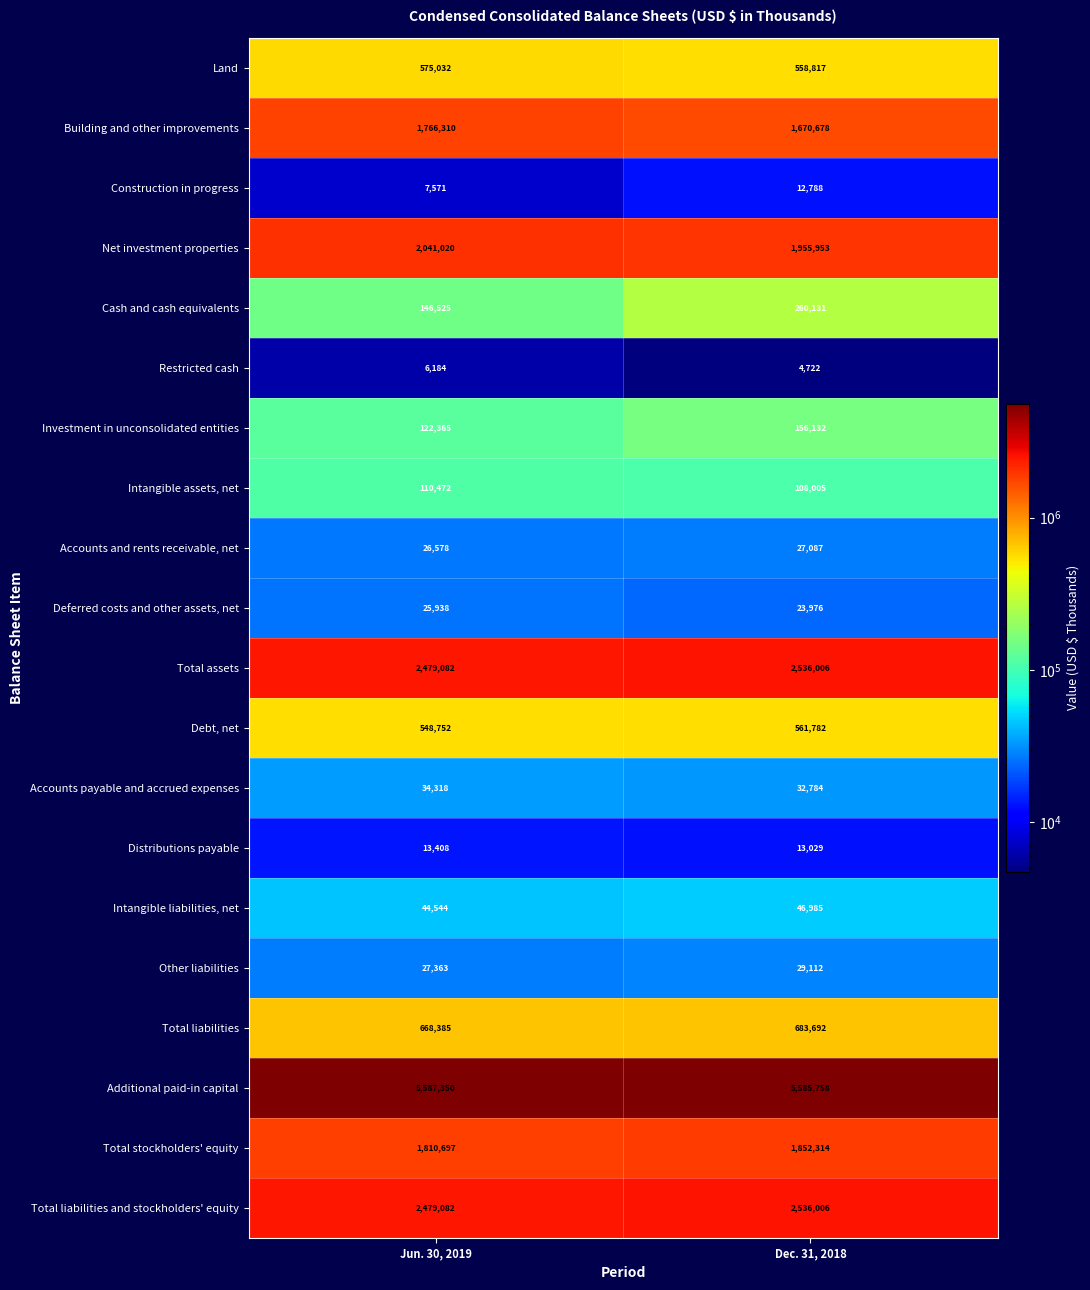

At which label is Accounts and rents receivable, net closest to 26832?

Jun. 30, 2019